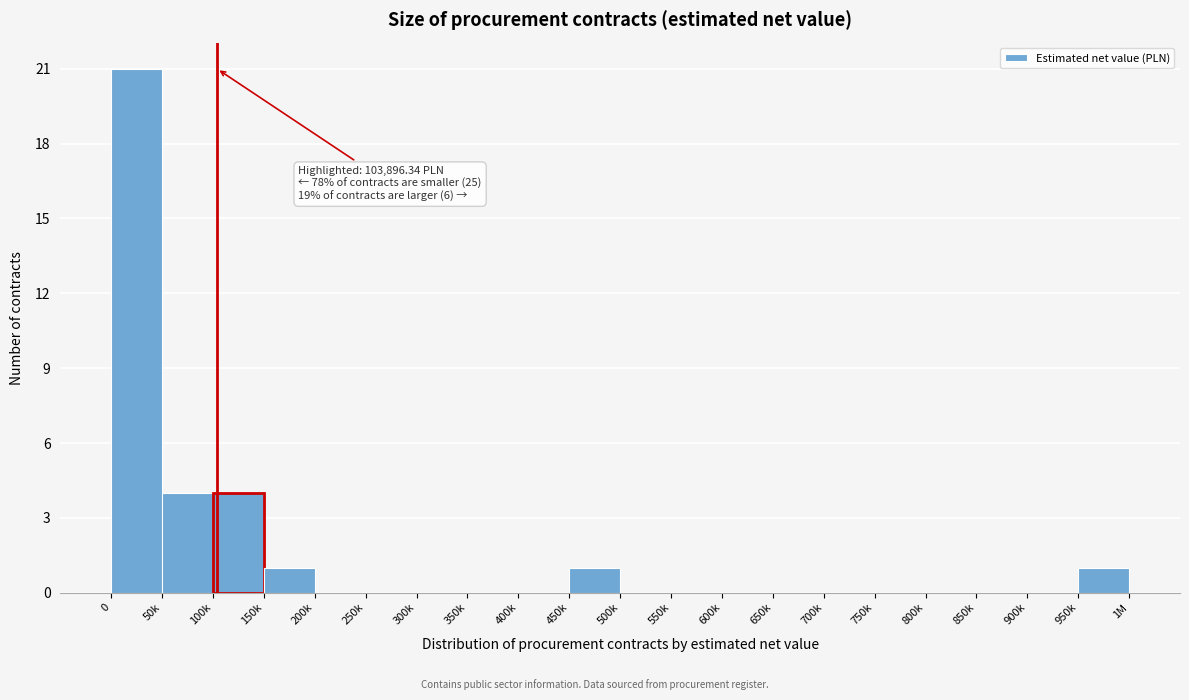

Reading left to right, list all the values displayed in this chart.

0=21	50k=4	100k=4	150k=1	200k=0	250k=0	300k=0	350k=0	400k=0	450k=1	500k=0	550k=0	600k=0	650k=0	700k=0	750k=0	800k=0	850k=0	900k=0	950k=1